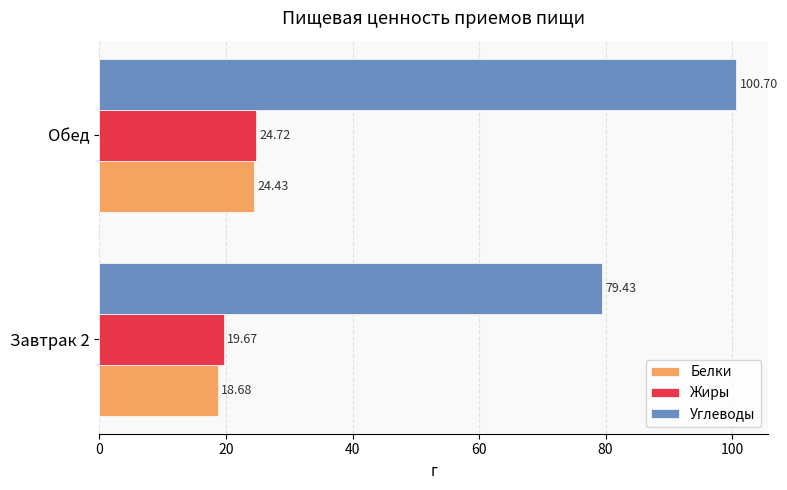

Which series has the largest range (max minus min)?

Углеводы